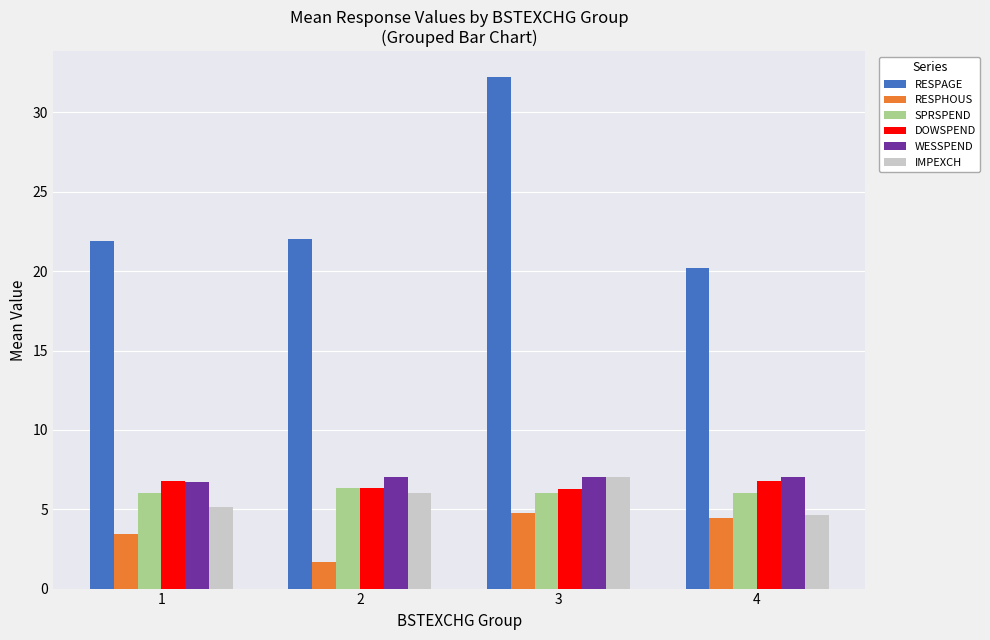

The SPRSPEND series shows 6.0 at 3. True or false?

True